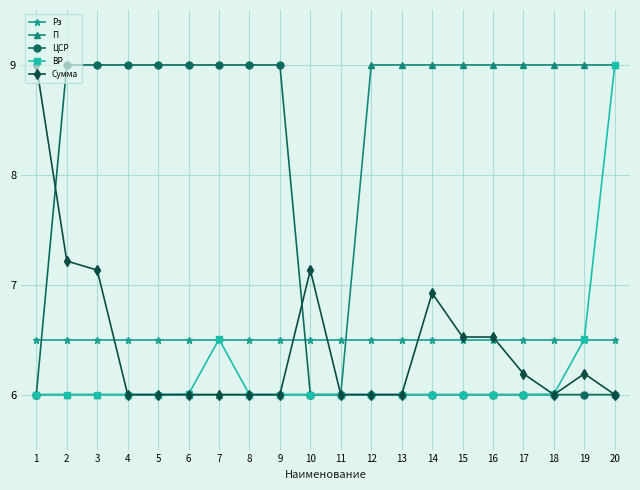

What is the minimum value shown in the chart?

6.0